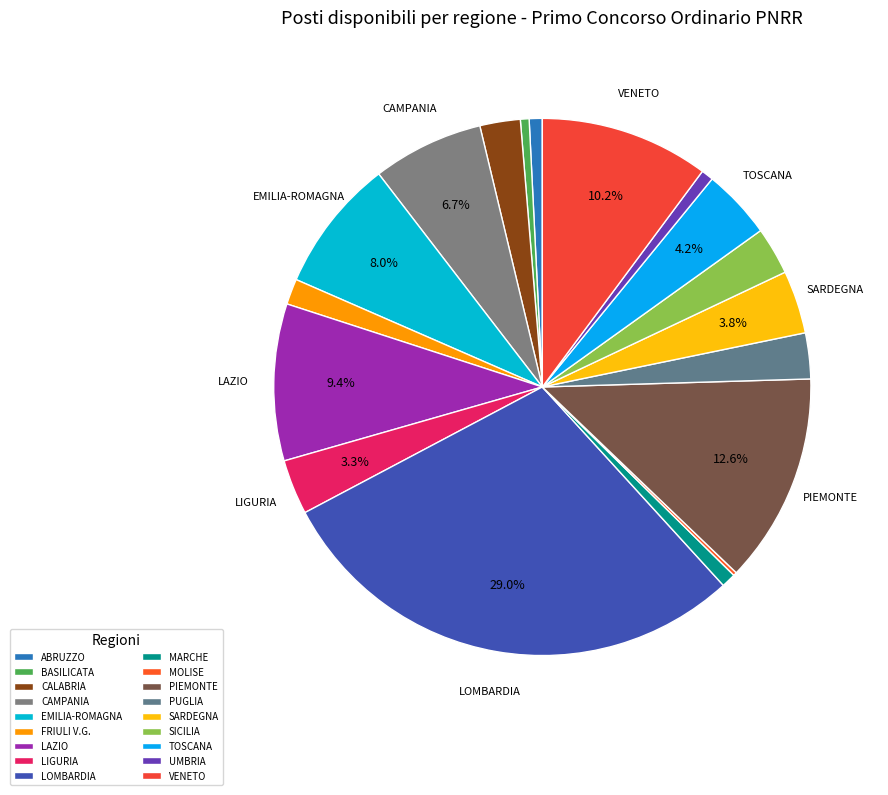

How many segments does this pie chart have?

18